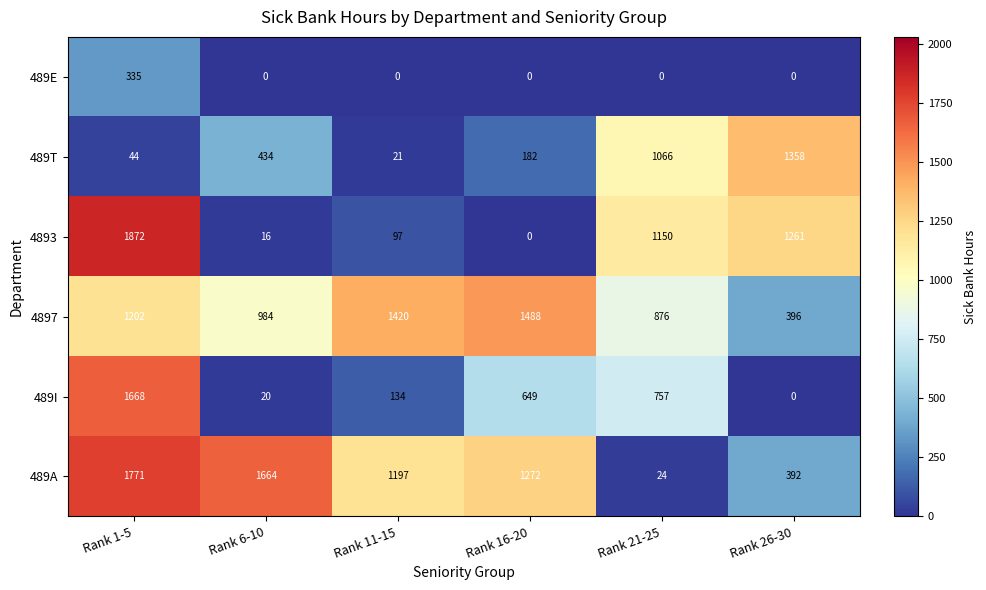

What is the total value across all series at Rank 21-25?

3873